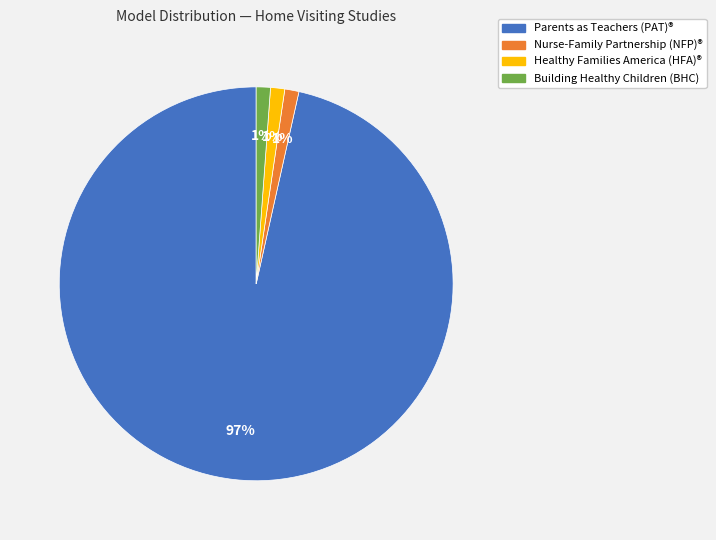

What is the largest slice in the pie chart?

Parents as Teachers (PAT)®